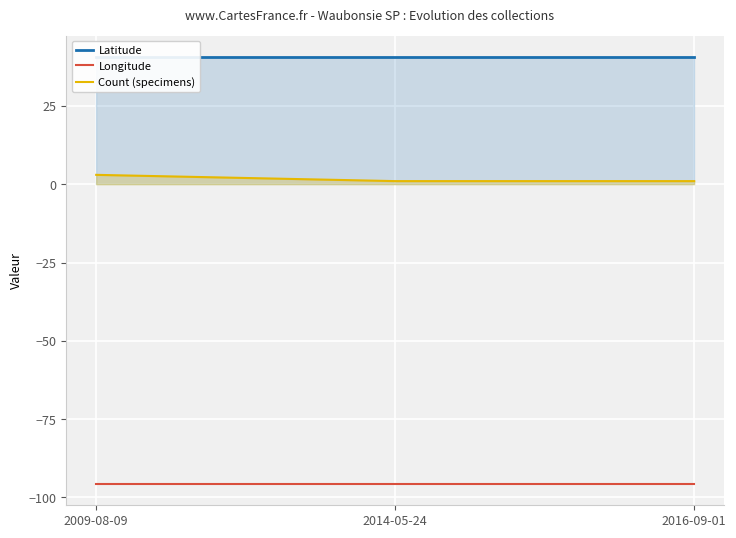

At which category is the sum across all series the highest?

2009-08-09